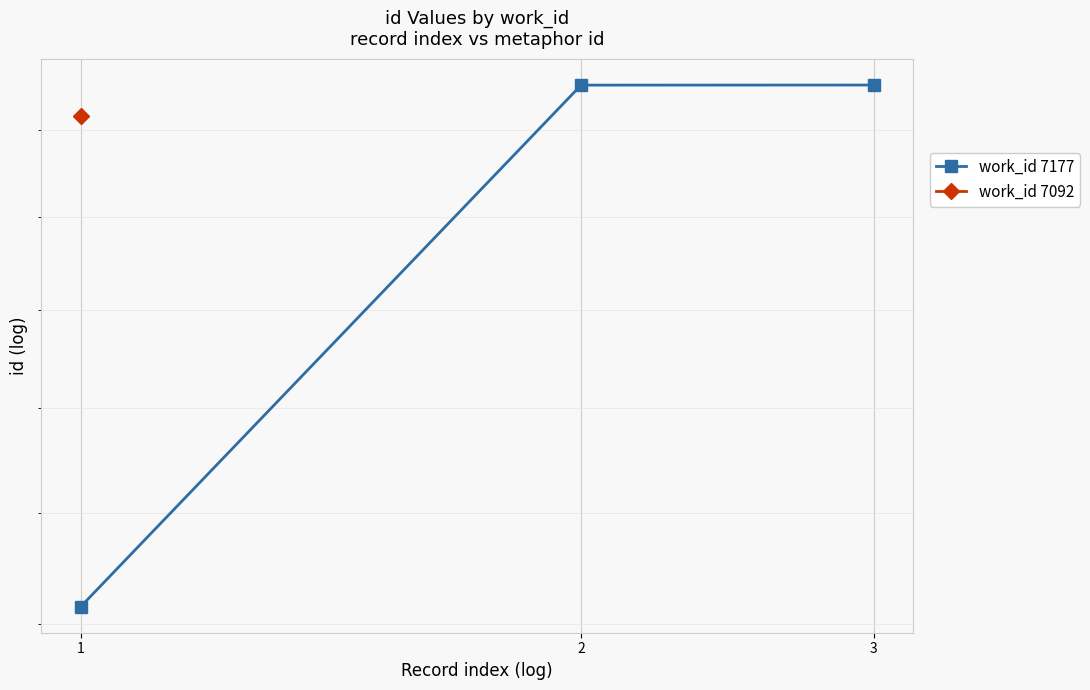

Between 2 and 3, which is larger?

3